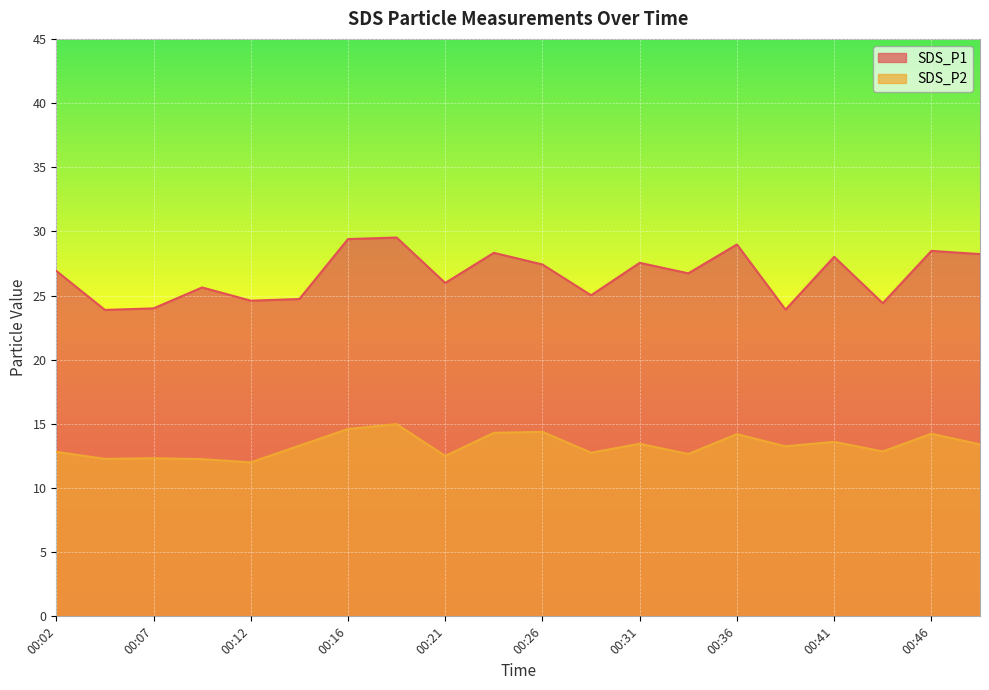

What is the lowest value of the SDS_P2 series?

12.0